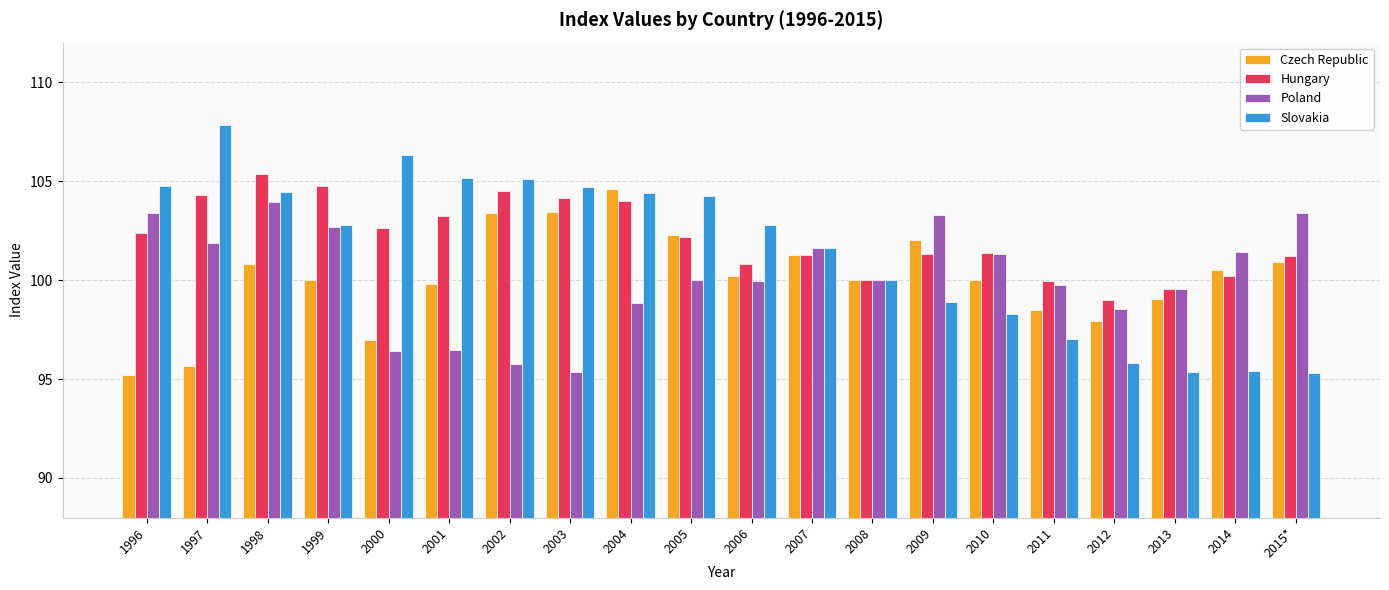

Where does the Slovakia series first go above 102?

1996